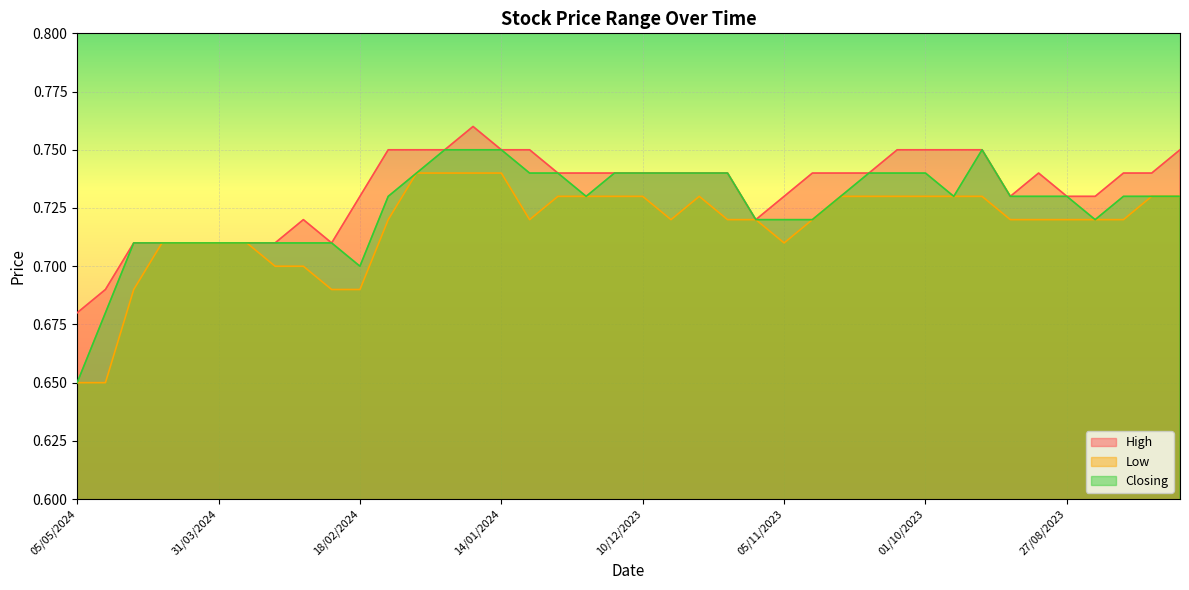

Reading right to left, what are all the values shown in this chart?

High: 30/07/2023=0.8	06/08/2023=0.7	13/08/2023=0.7	20/08/2023=0.7	27/08/2023=0.7	03/09/2023=0.7	10/09/2023=0.7	17/09/2023=0.8	24/09/2023=0.8	01/10/2023=0.8	08/10/2023=0.8	15/10/2023=0.7	22/10/2023=0.7	29/10/2023=0.7	05/11/2023=0.7	12/11/2023=0.7	19/11/2023=0.7	26/11/2023=0.7	03/12/2023=0.7	10/12/2023=0.7	17/12/2023=0.7	24/12/2023=0.7	31/12/2023=0.7	07/01/2024=0.8	14/01/2024=0.8	21/01/2024=0.8	28/01/2024=0.8	04/02/2024=0.8	11/02/2024=0.8	18/02/2024=0.7	25/02/2024=0.7	03/03/2024=0.7	17/03/2024=0.7	24/03/2024=0.7	31/03/2024=0.7	07/04/2024=0.7	14/04/2024=0.7	21/04/2024=0.7	28/04/2024=0.7	05/05/2024=0.7
Low: 30/07/2023=0.7	06/08/2023=0.7	13/08/2023=0.7	20/08/2023=0.7	27/08/2023=0.7	03/09/2023=0.7	10/09/2023=0.7	17/09/2023=0.7	24/09/2023=0.7	01/10/2023=0.7	08/10/2023=0.7	15/10/2023=0.7	22/10/2023=0.7	29/10/2023=0.7	05/11/2023=0.7	12/11/2023=0.7	19/11/2023=0.7	26/11/2023=0.7	03/12/2023=0.7	10/12/2023=0.7	17/12/2023=0.7	24/12/2023=0.7	31/12/2023=0.7	07/01/2024=0.7	14/01/2024=0.7	21/01/2024=0.7	28/01/2024=0.7	04/02/2024=0.7	11/02/2024=0.7	18/02/2024=0.7	25/02/2024=0.7	03/03/2024=0.7	17/03/2024=0.7	24/03/2024=0.7	31/03/2024=0.7	07/04/2024=0.7	14/04/2024=0.7	21/04/2024=0.7	28/04/2024=0.7	05/05/2024=0.7
Closing: 30/07/2023=0.7	06/08/2023=0.7	13/08/2023=0.7	20/08/2023=0.7	27/08/2023=0.7	03/09/2023=0.7	10/09/2023=0.7	17/09/2023=0.8	24/09/2023=0.7	01/10/2023=0.7	08/10/2023=0.7	15/10/2023=0.7	22/10/2023=0.7	29/10/2023=0.7	05/11/2023=0.7	12/11/2023=0.7	19/11/2023=0.7	26/11/2023=0.7	03/12/2023=0.7	10/12/2023=0.7	17/12/2023=0.7	24/12/2023=0.7	31/12/2023=0.7	07/01/2024=0.7	14/01/2024=0.8	21/01/2024=0.8	28/01/2024=0.8	04/02/2024=0.7	11/02/2024=0.7	18/02/2024=0.7	25/02/2024=0.7	03/03/2024=0.7	17/03/2024=0.7	24/03/2024=0.7	31/03/2024=0.7	07/04/2024=0.7	14/04/2024=0.7	21/04/2024=0.7	28/04/2024=0.7	05/05/2024=0.7